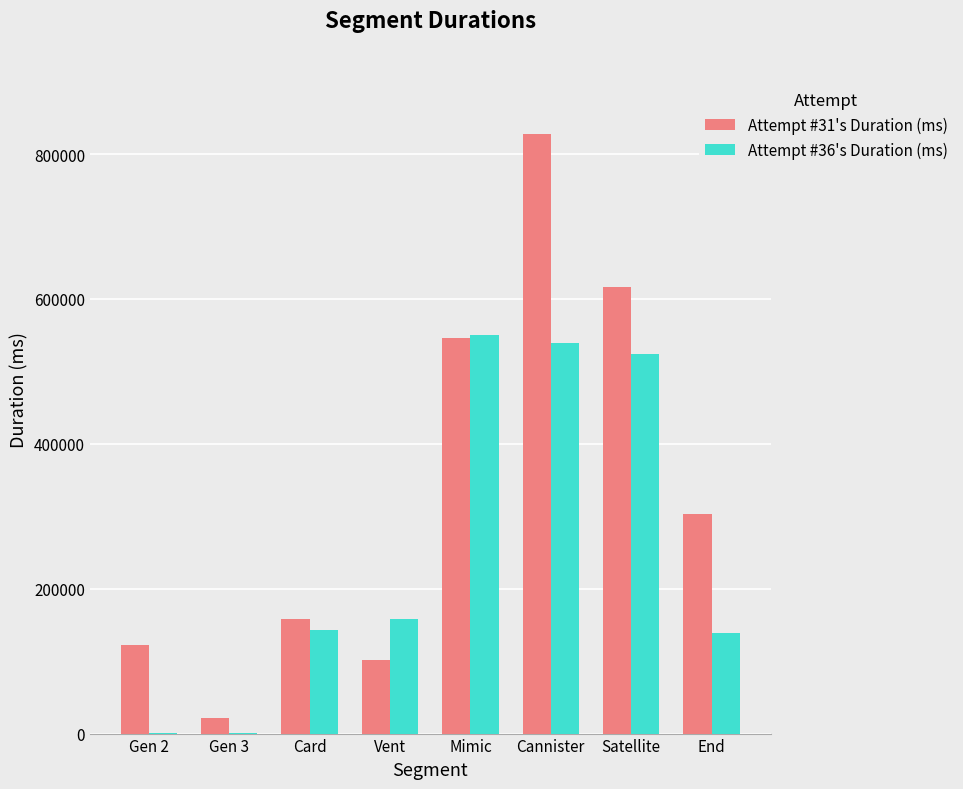

What is the sum of all Attempt #36's Duration (ms) values?

2055725